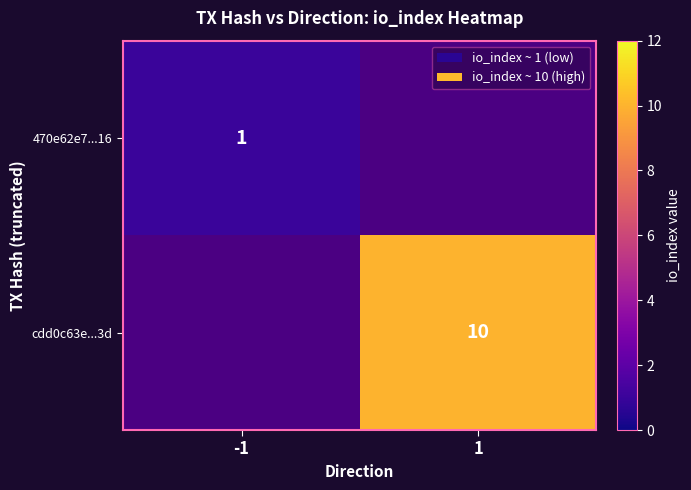

At how many categories does at least one series exceed 7?

1